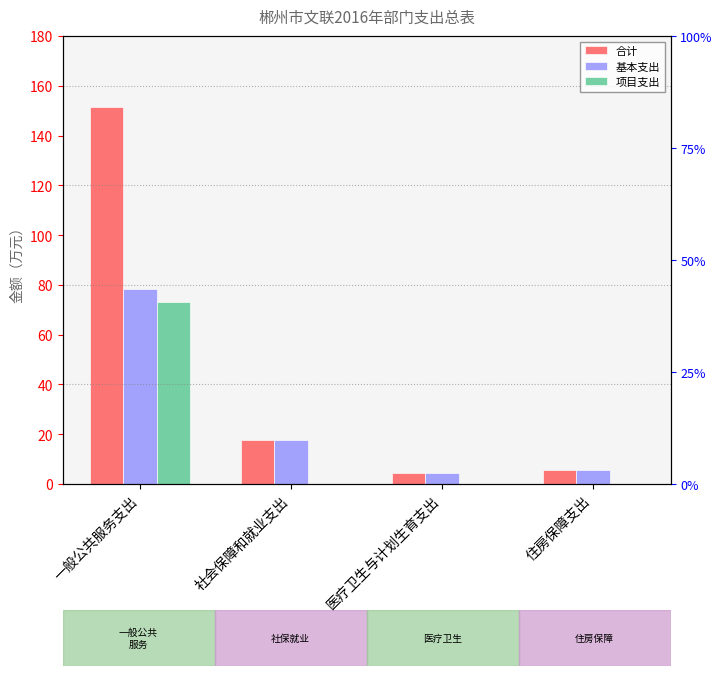

The value of 项目支出 at 一般公共服务支出 is 15.3. True or false?

False